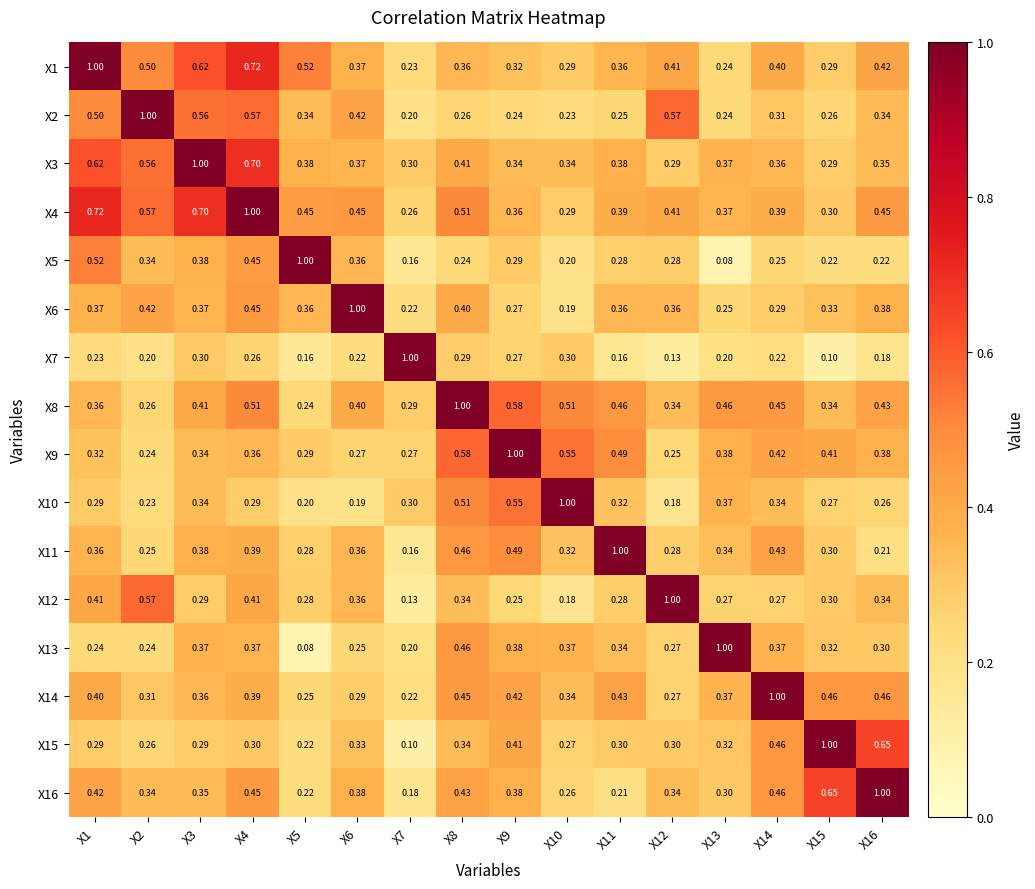

Is the value of X16 at X1 greater than the value of X4 at X16?

No